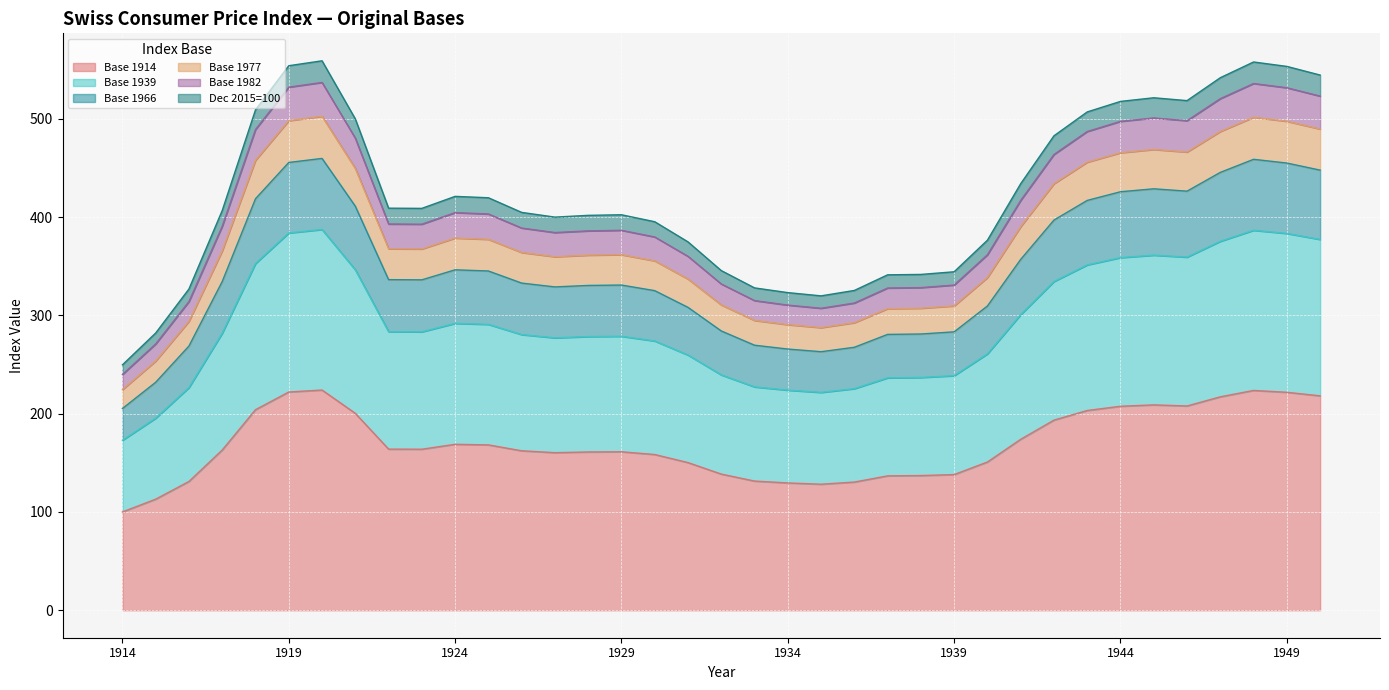

Where is Base 1914 nearest to the value 162?

1926